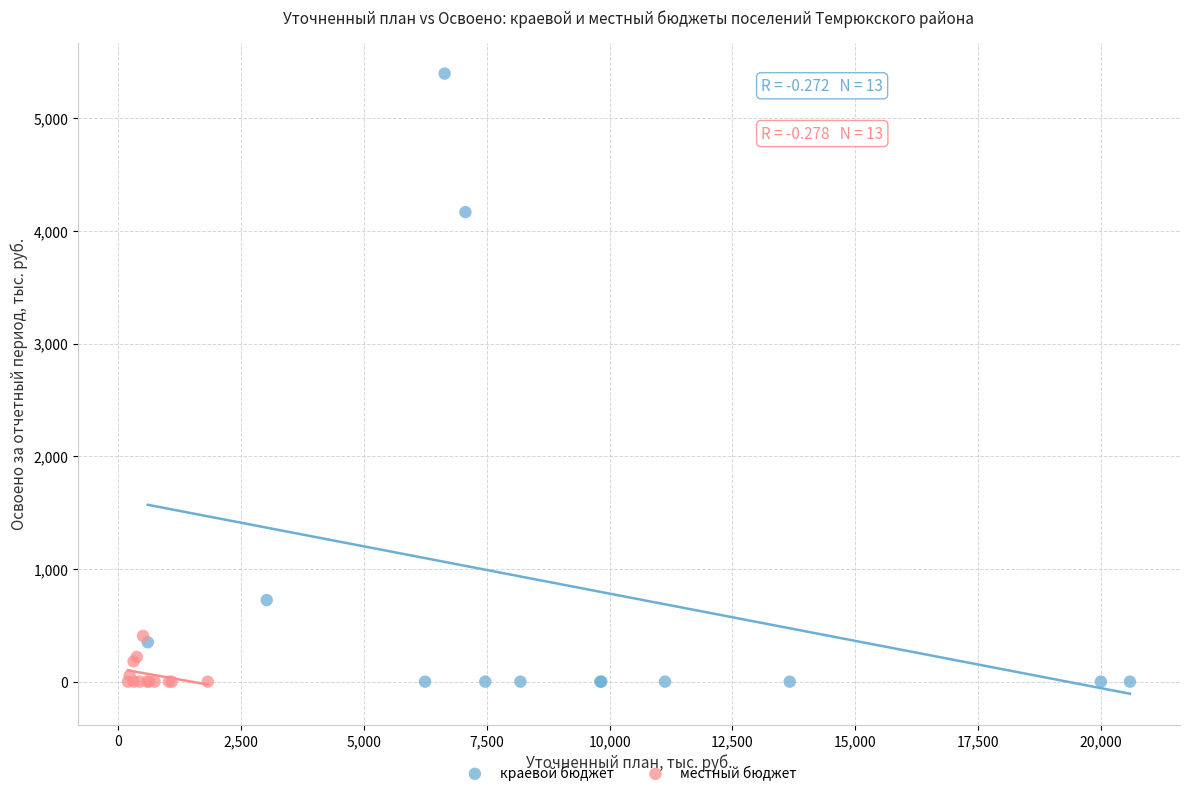

Which series reaches the maximum Y coordinate?

краевой бюджет